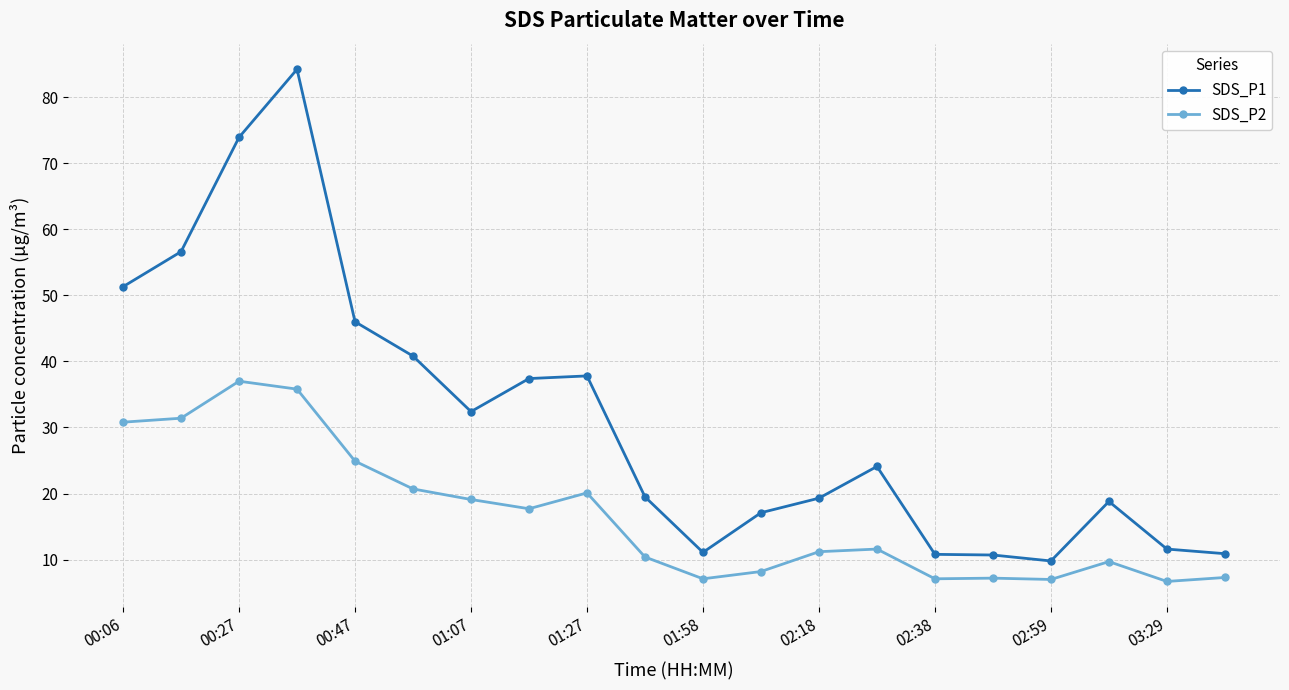

True or false: SDS_P2 and SDS_P1 cross at least once.

False